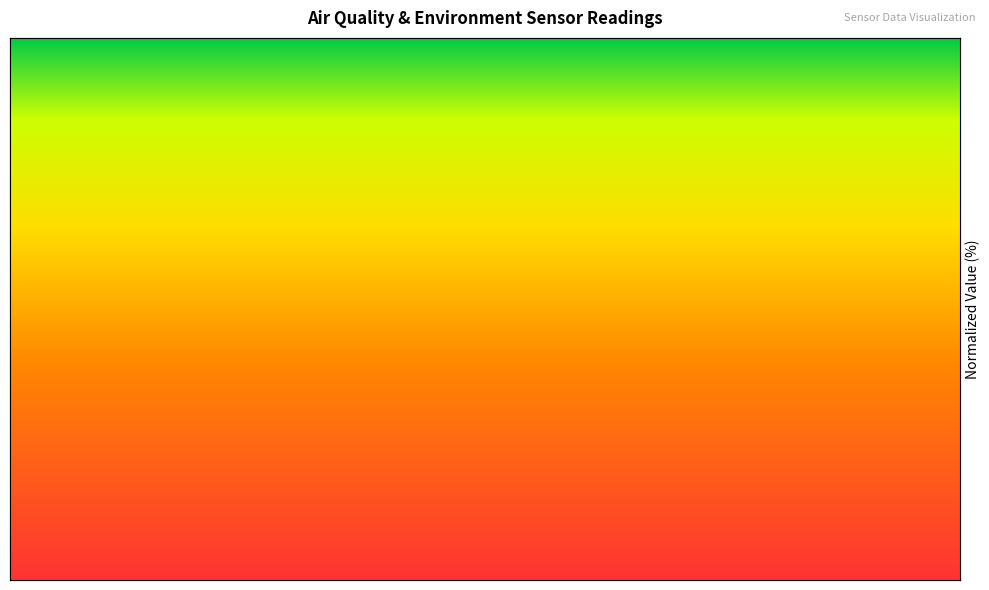

What is the difference between the maximum and second lowest values in the BME280_temperature series?

95.1